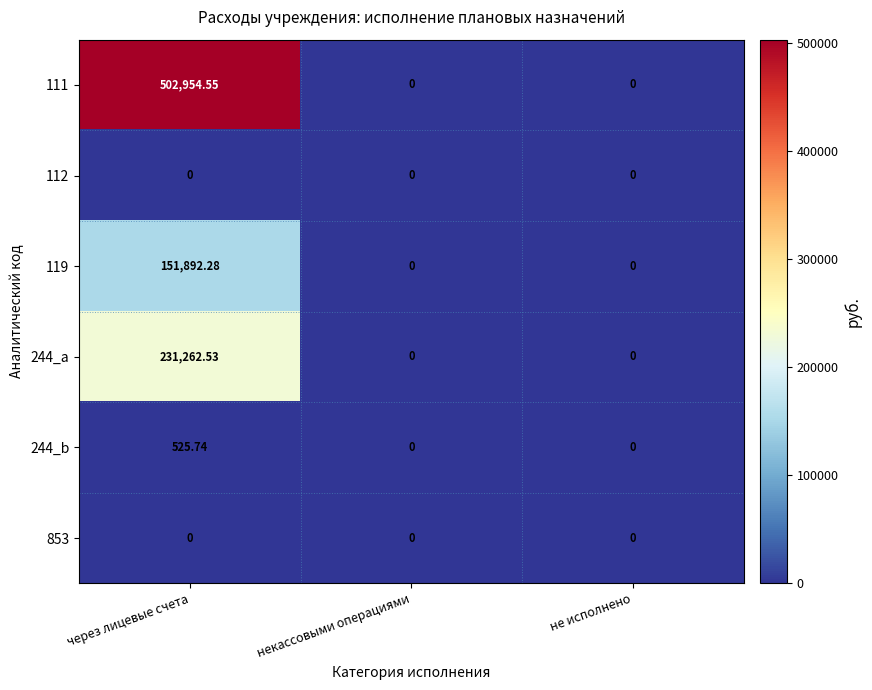

Which category has the highest value across all series?

через лицевые счета